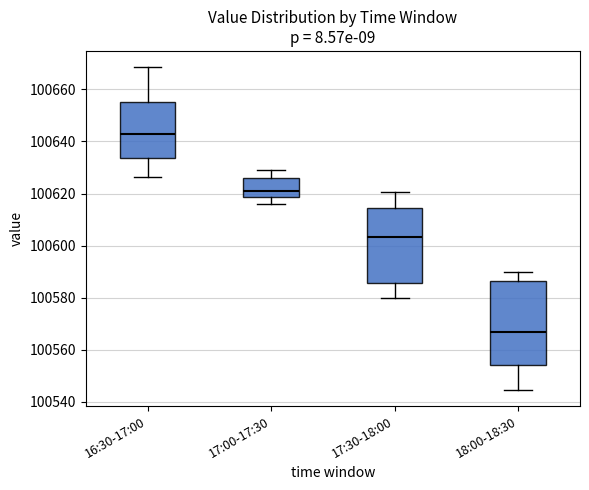

Which box's median line is the lowest?

18:00-18:30